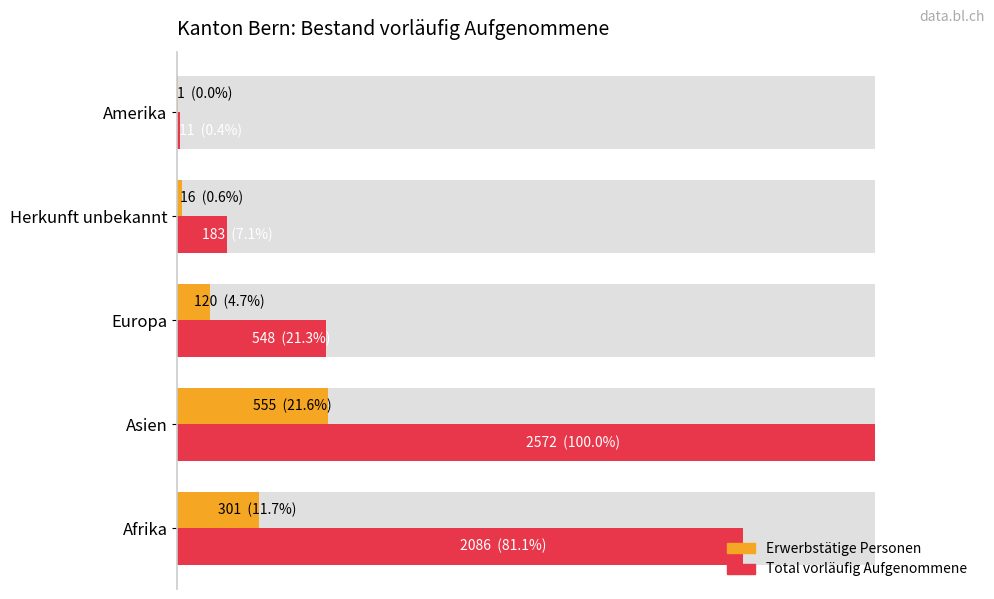

How many bars are there in total?

10